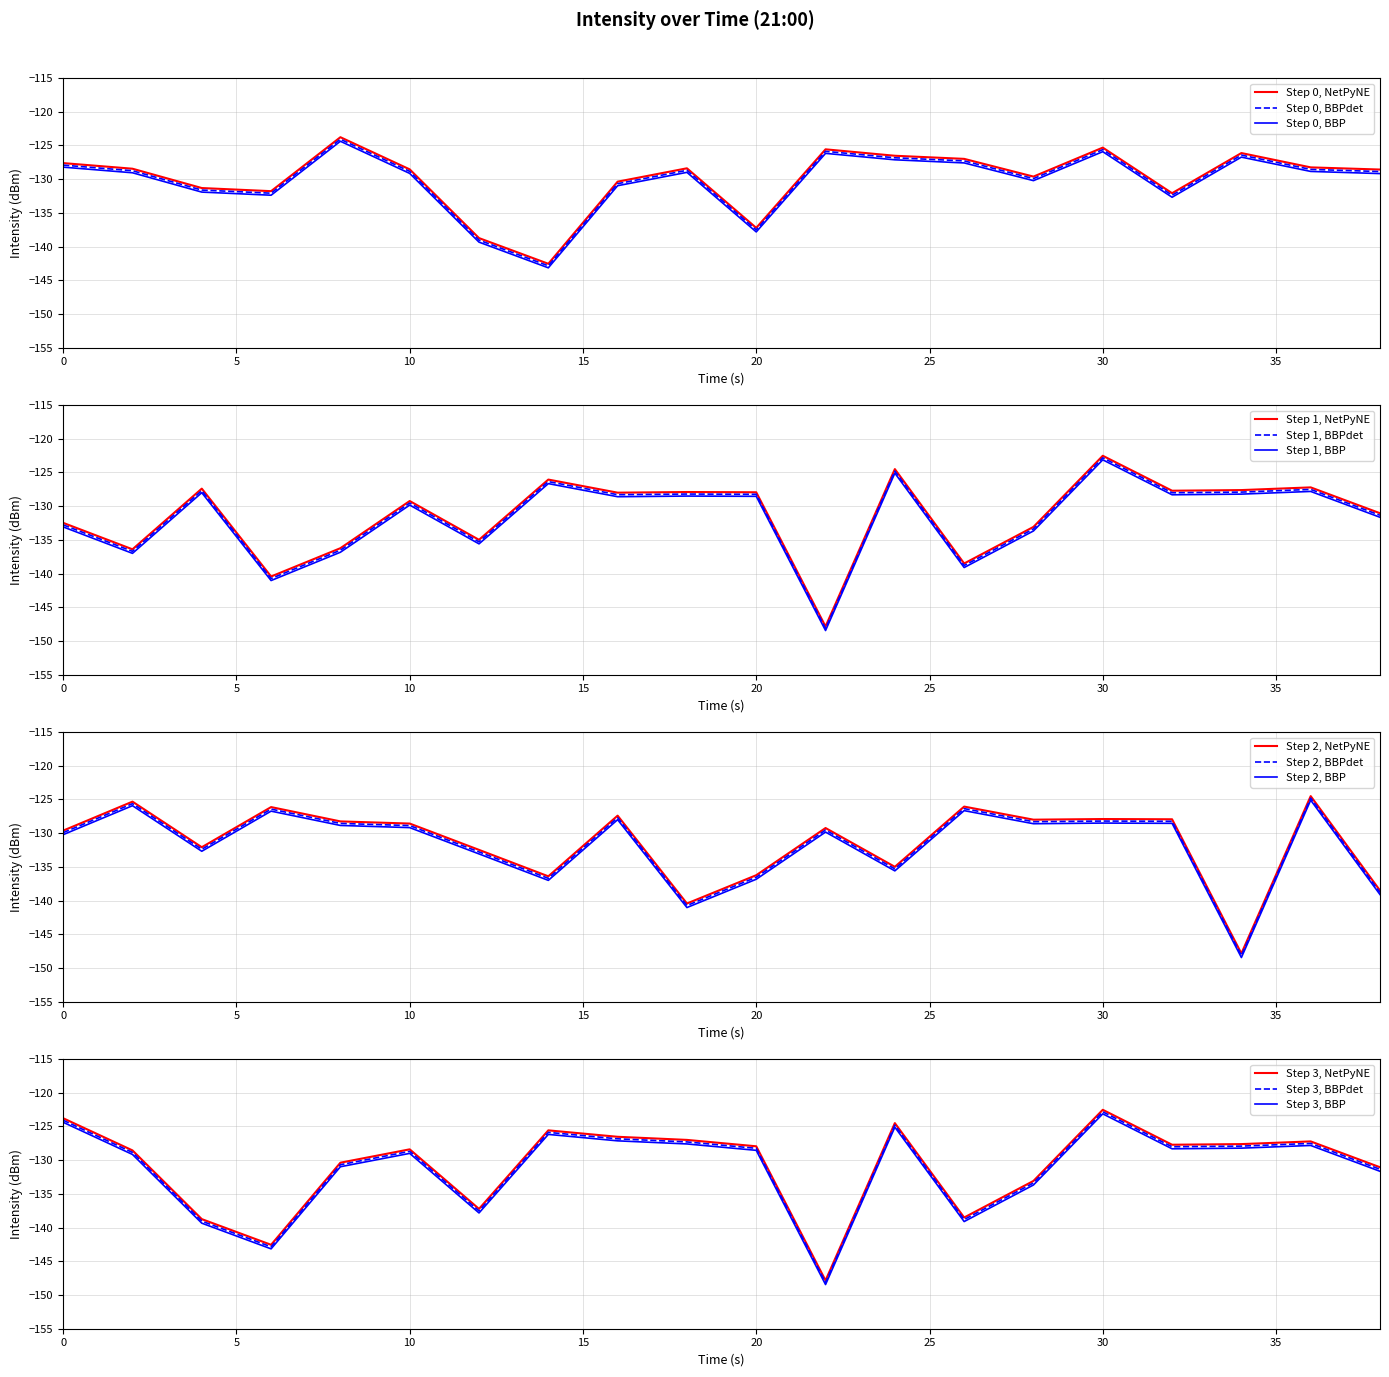

What is the difference between the maximum and minimum values in the intensity(dBm) - Segment 2 series?

25.3